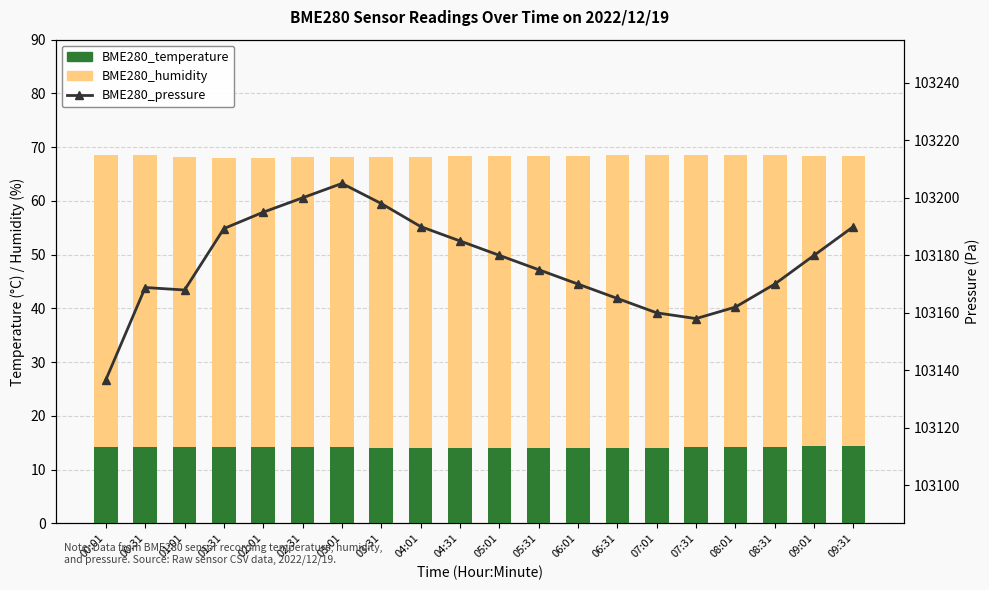

Which has a higher value, 09:01 or 06:01?

09:01